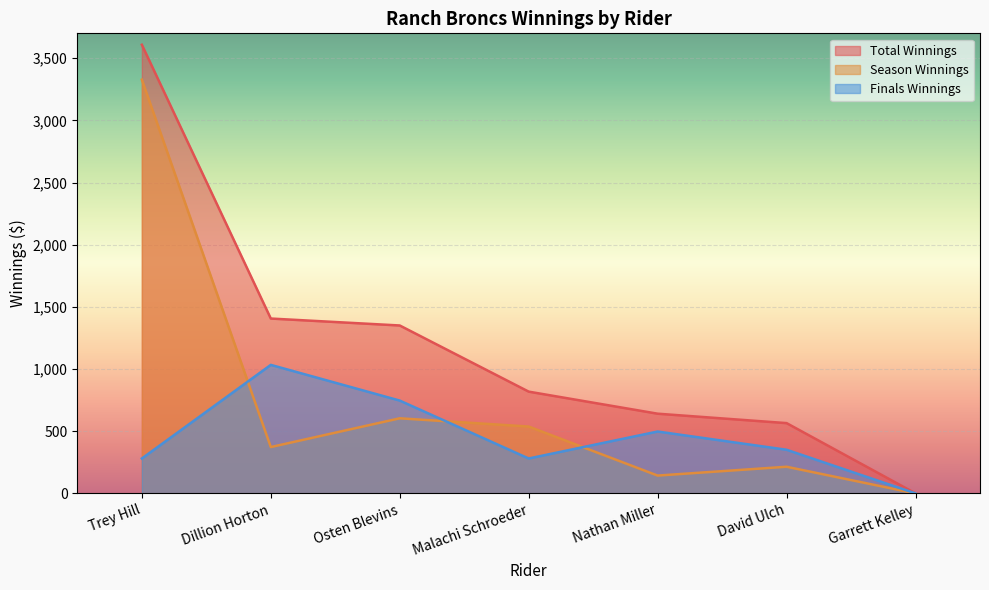

Is it true that Season Winnings equals 5833.0 at Trey Hill?

False